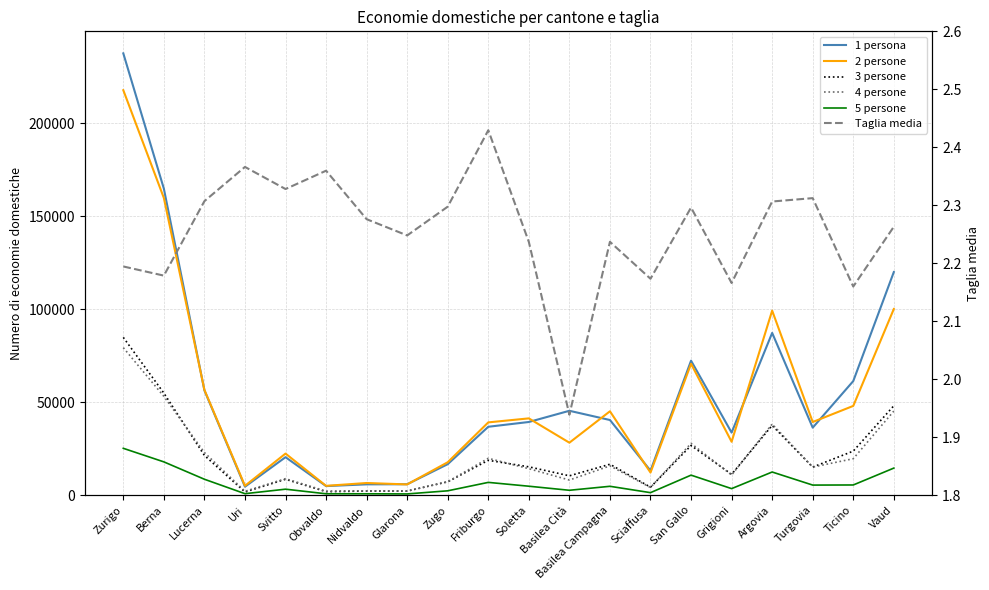

What is the average value of the Taglia media series?

2.3